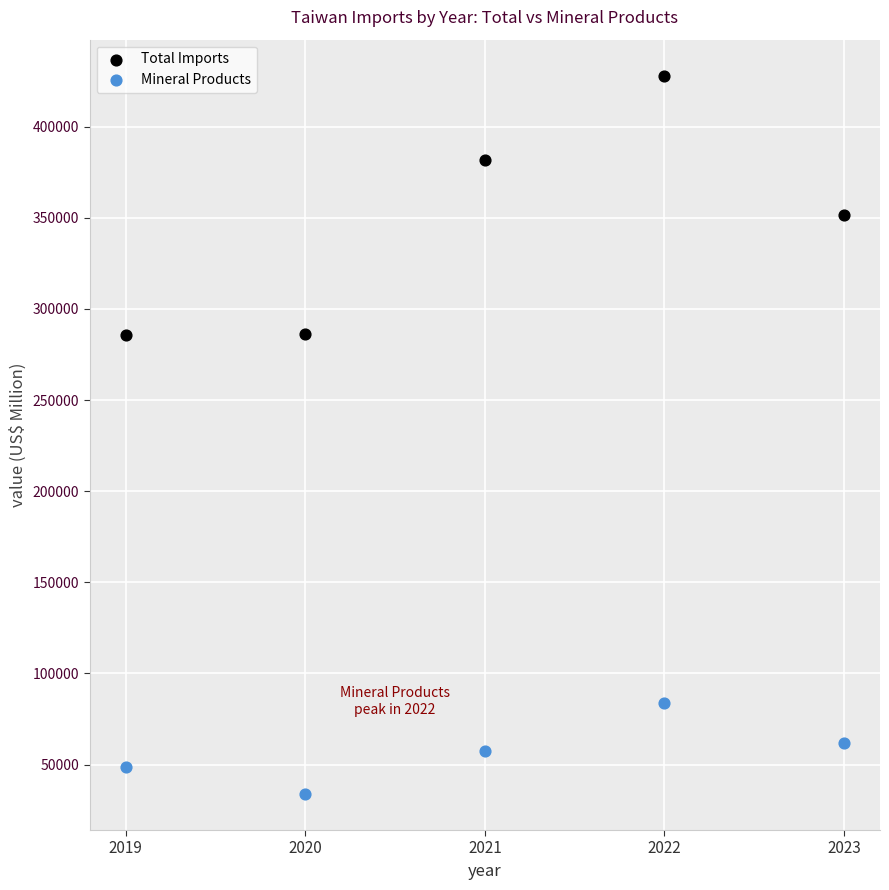

Which series contains the highest Y value?

Total Imports